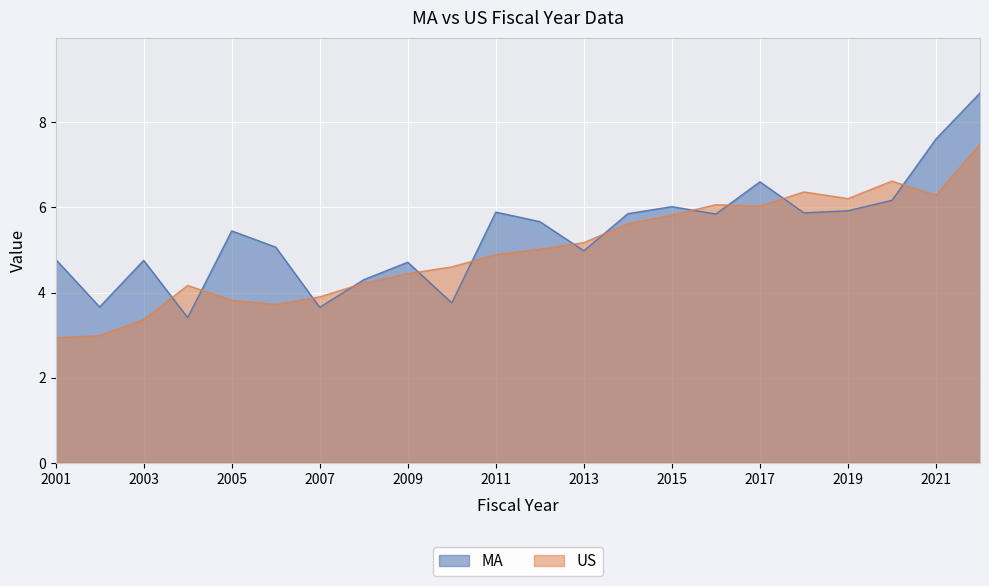

List the series in order of their overall mean, lowest first.

US, MA